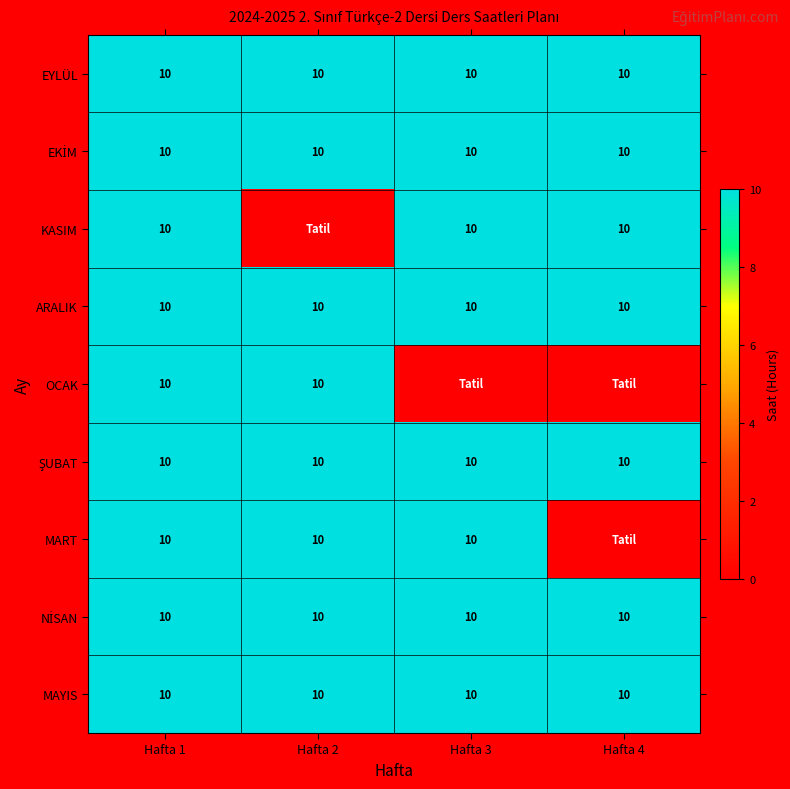

At how many categories does at least one series exceed 2?

4